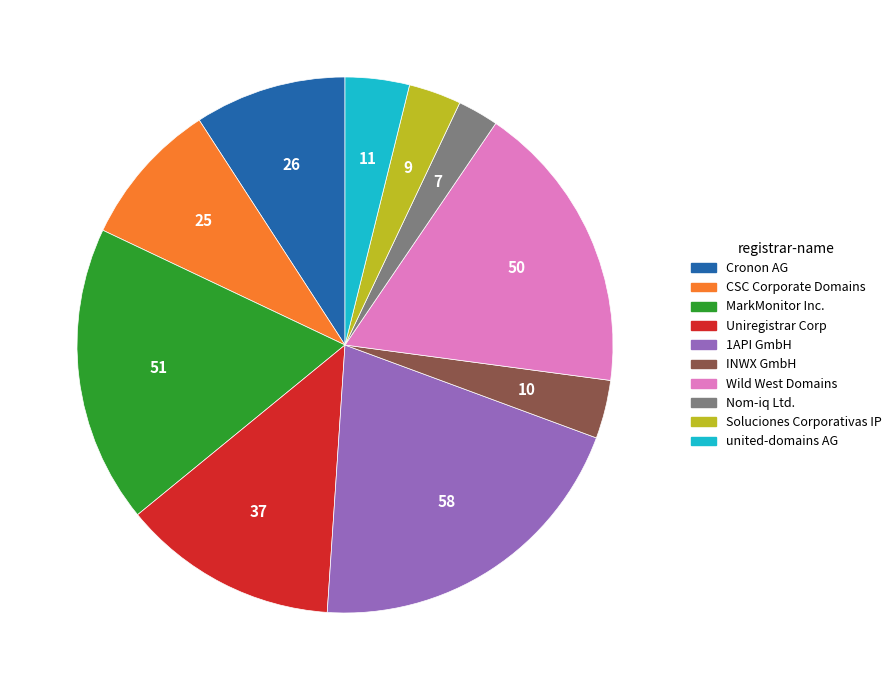

What is the ratio of the value at Cronon AG to the value at Nom-iq Ltd.?

3.7